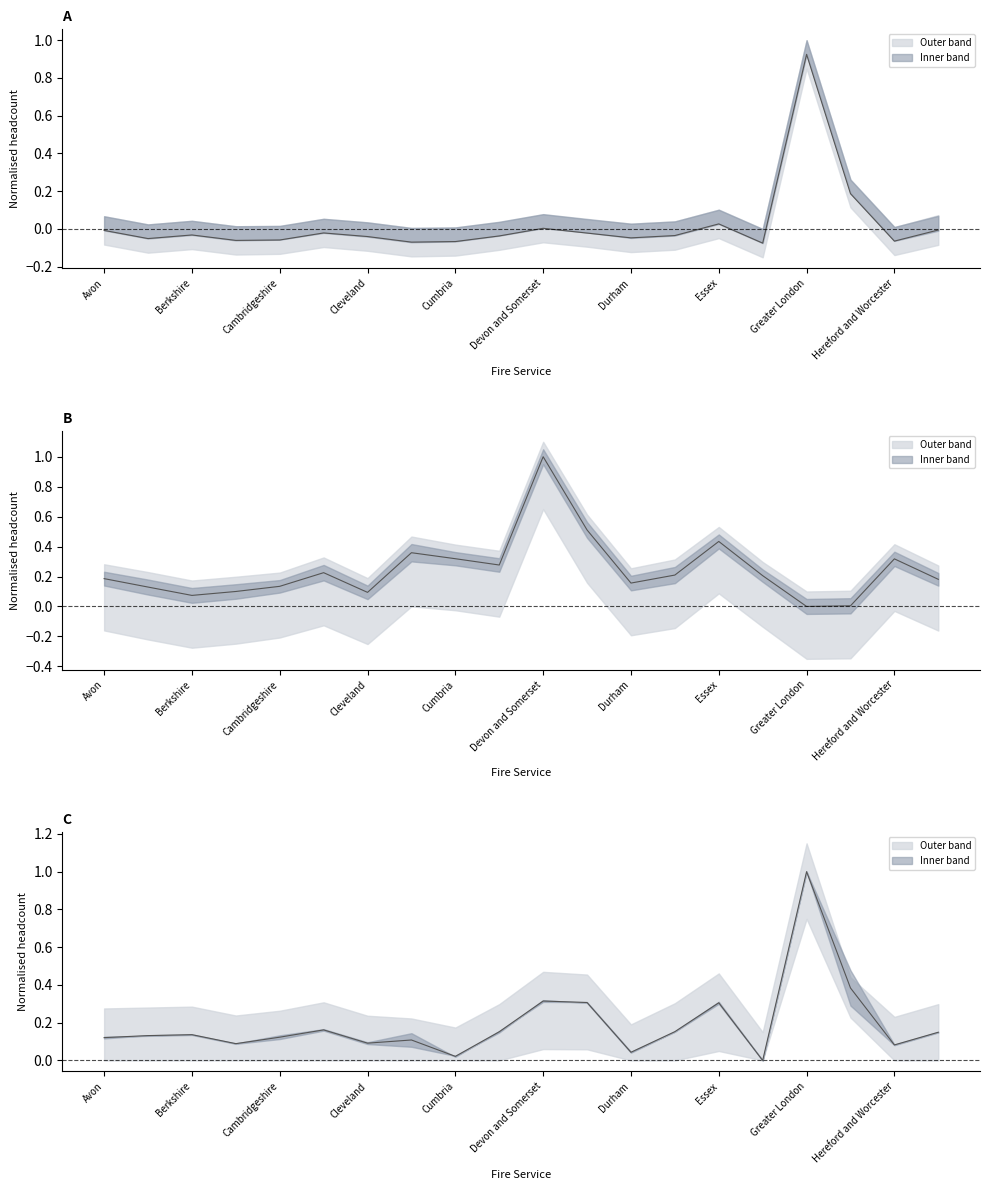

True or false: Support 2019 has a value of 0.0 at Hereford and Worcester.

False